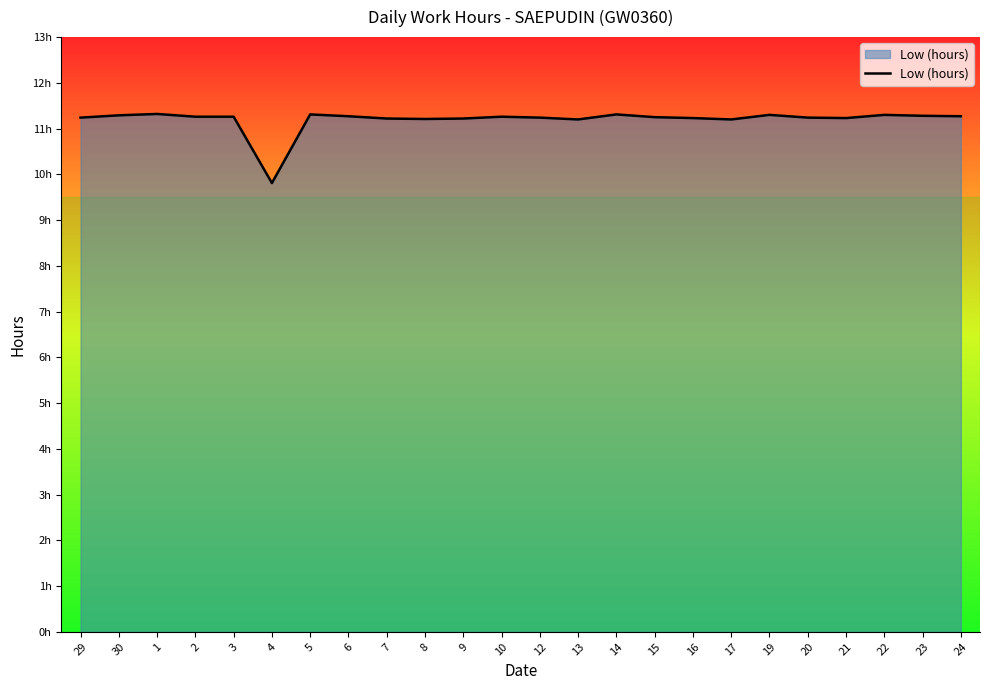

Rank the categories by value from highest to lowest.

1, 5, 14, 19, 22, 30, 23, 6, 24, 2, 3, 10, 15, 29, 12, 20, 16, 21, 7, 9, 8, 13, 17, 4